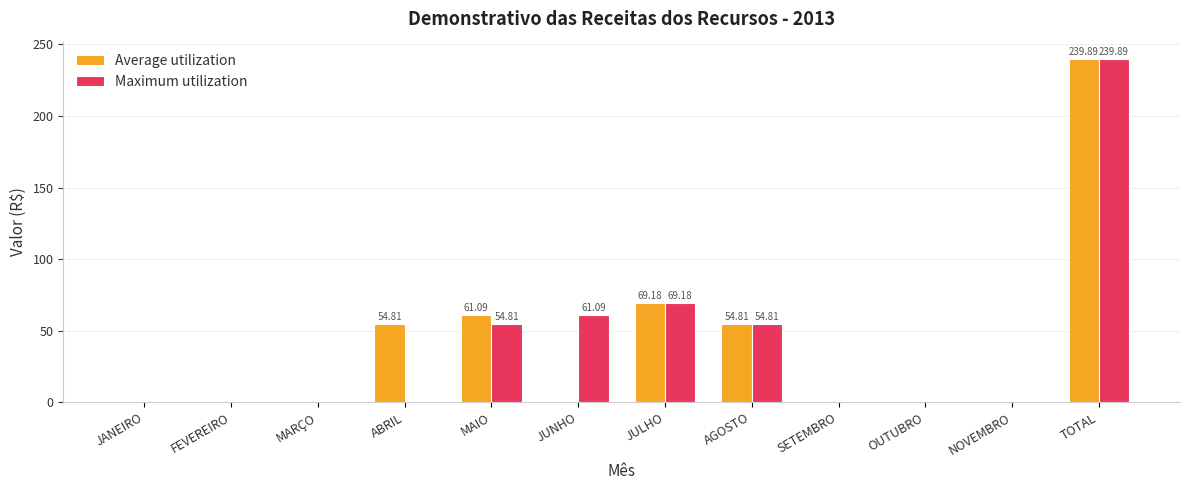

How many data points in Maximum utilization are above 0?

5